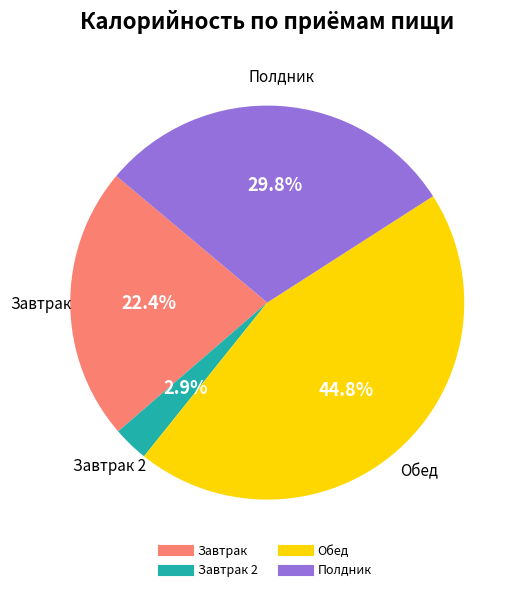

Count the number of slices in the pie.

4